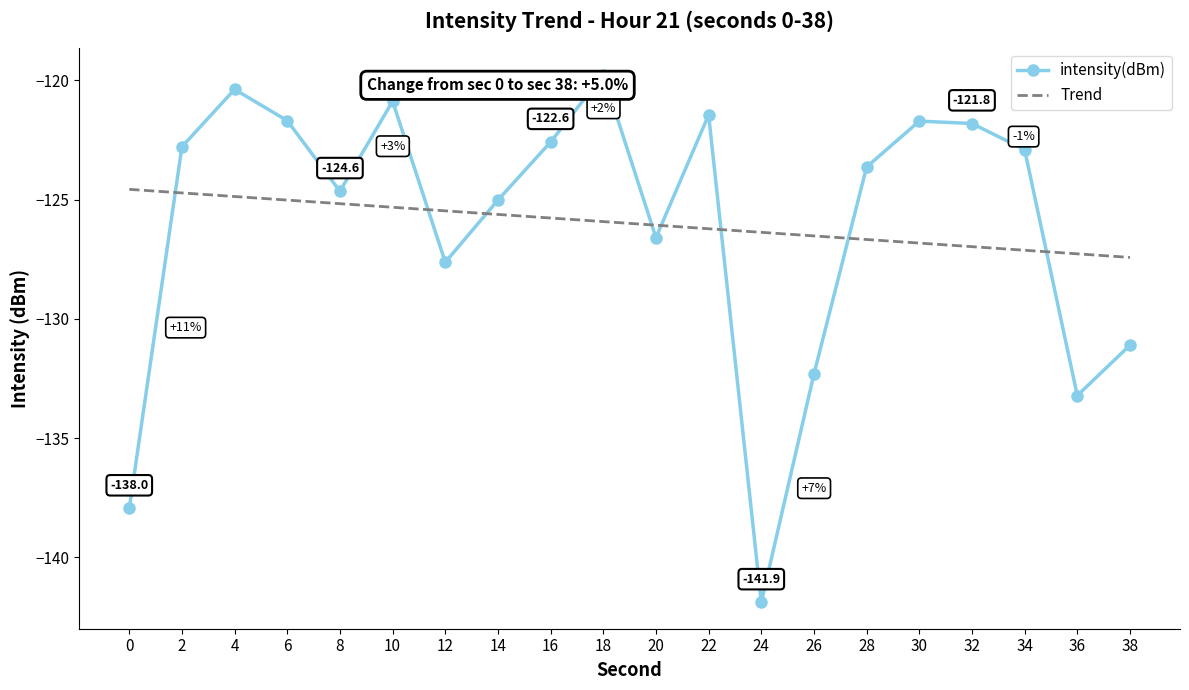

What is the average value of the Trend series?

-126.0